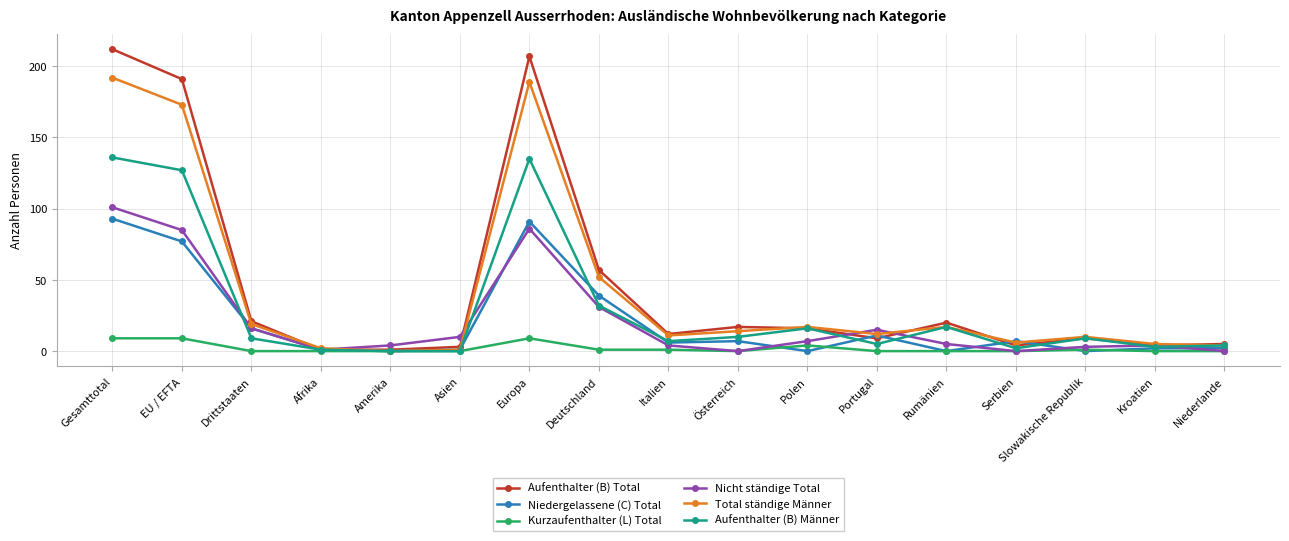

Where do Niedergelassene (C) Total and Aufenthalter (B) Männer first cross each other?

EU / EFTA and Drittstaaten